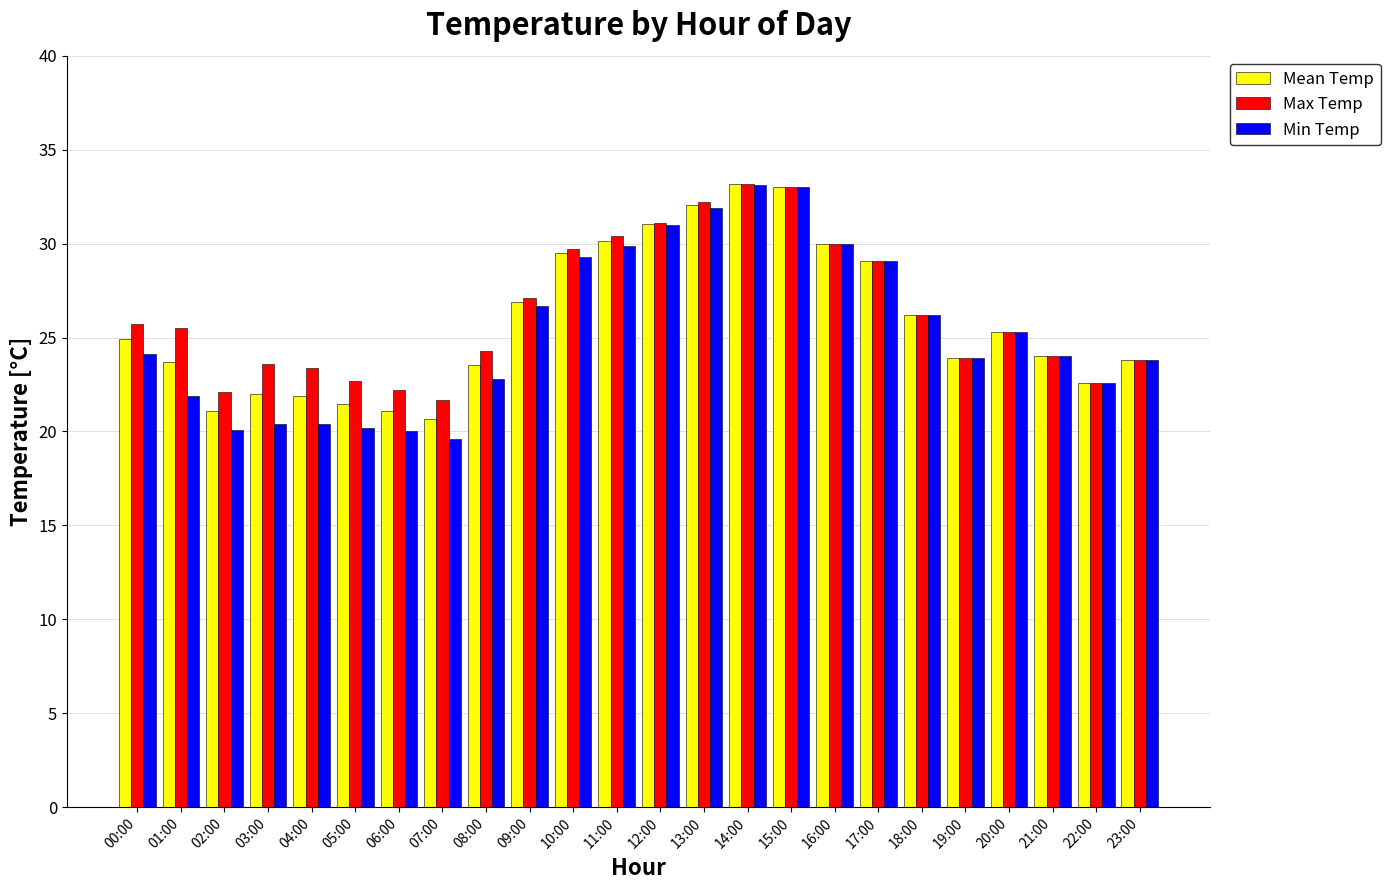

What is the total value across all series at 19:00?

71.7